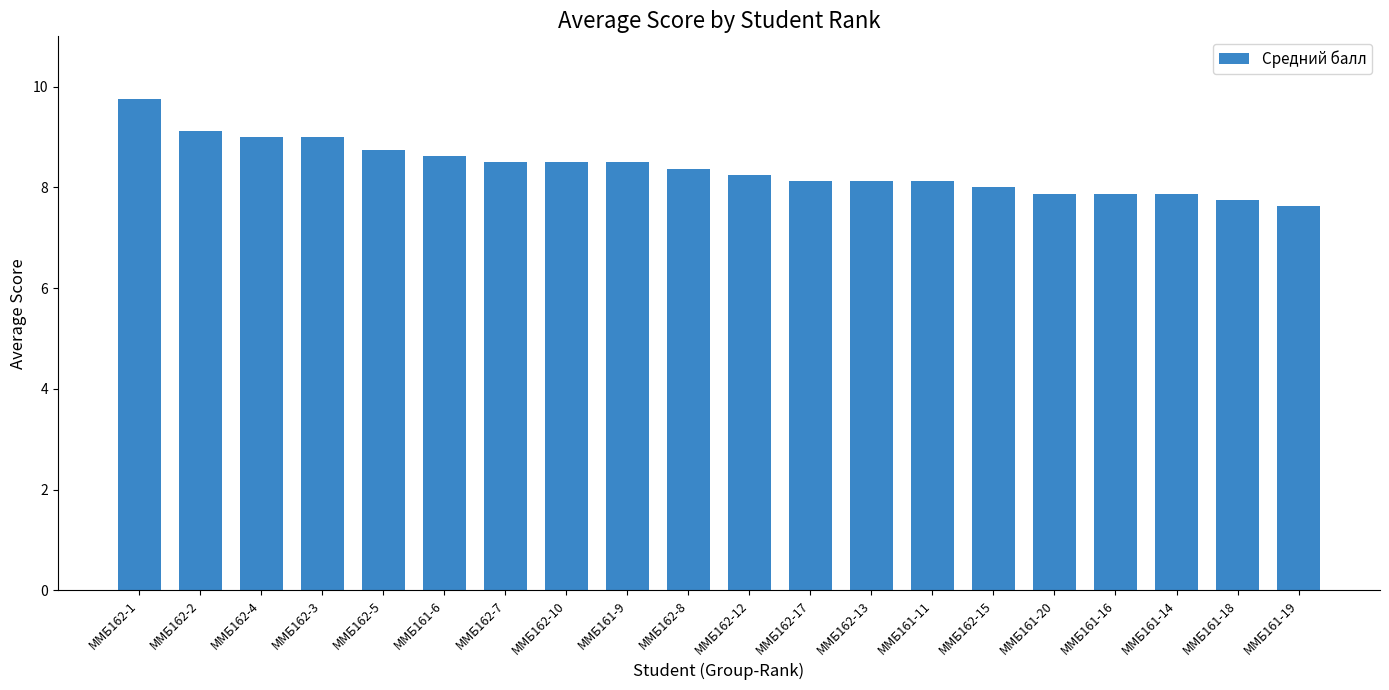

Which label corresponds to the largest value in the chart?

ММБ162-1